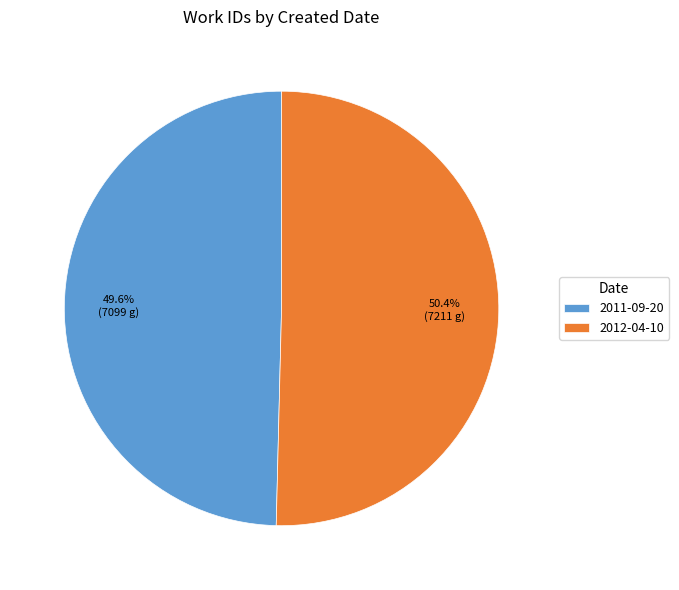

Count the number of slices in the pie.

2